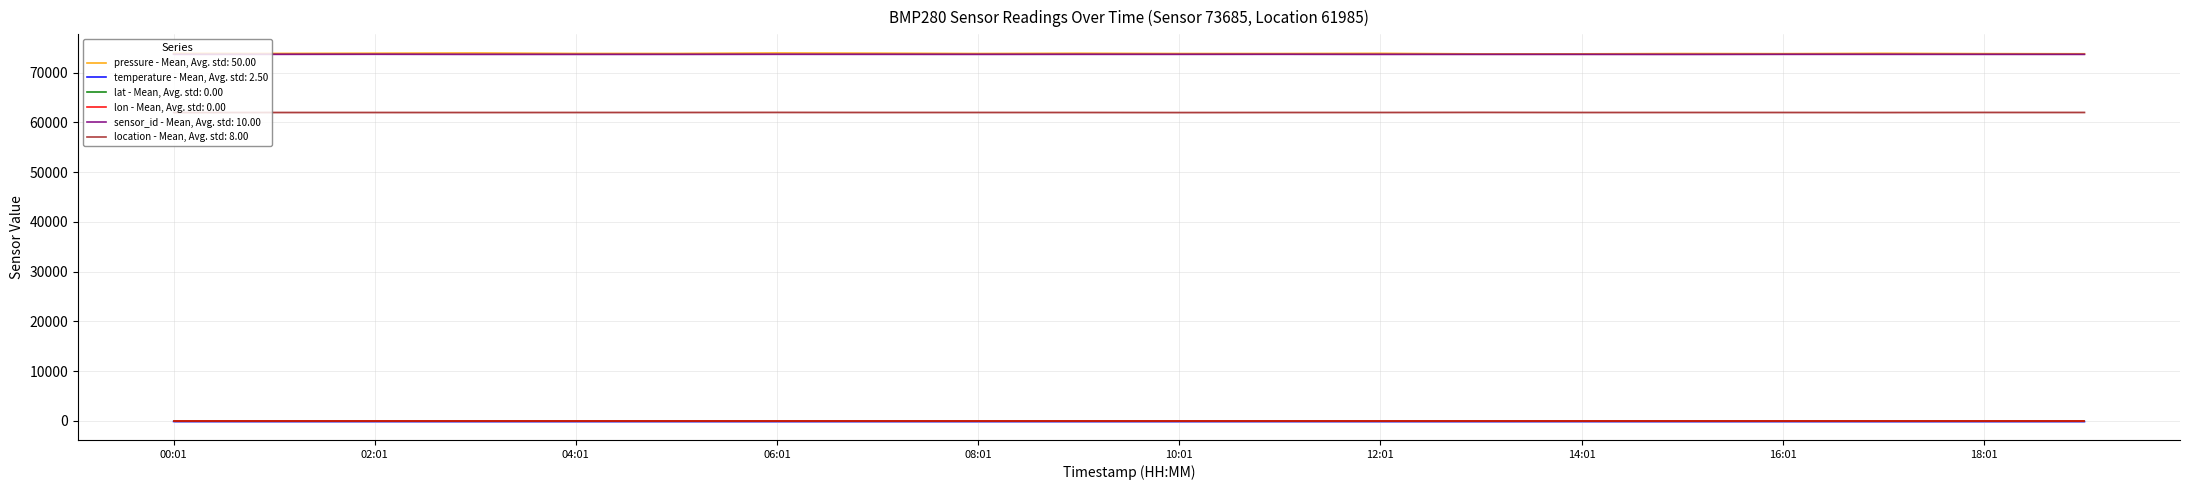

Which category has the lowest value in the location series?

00:01